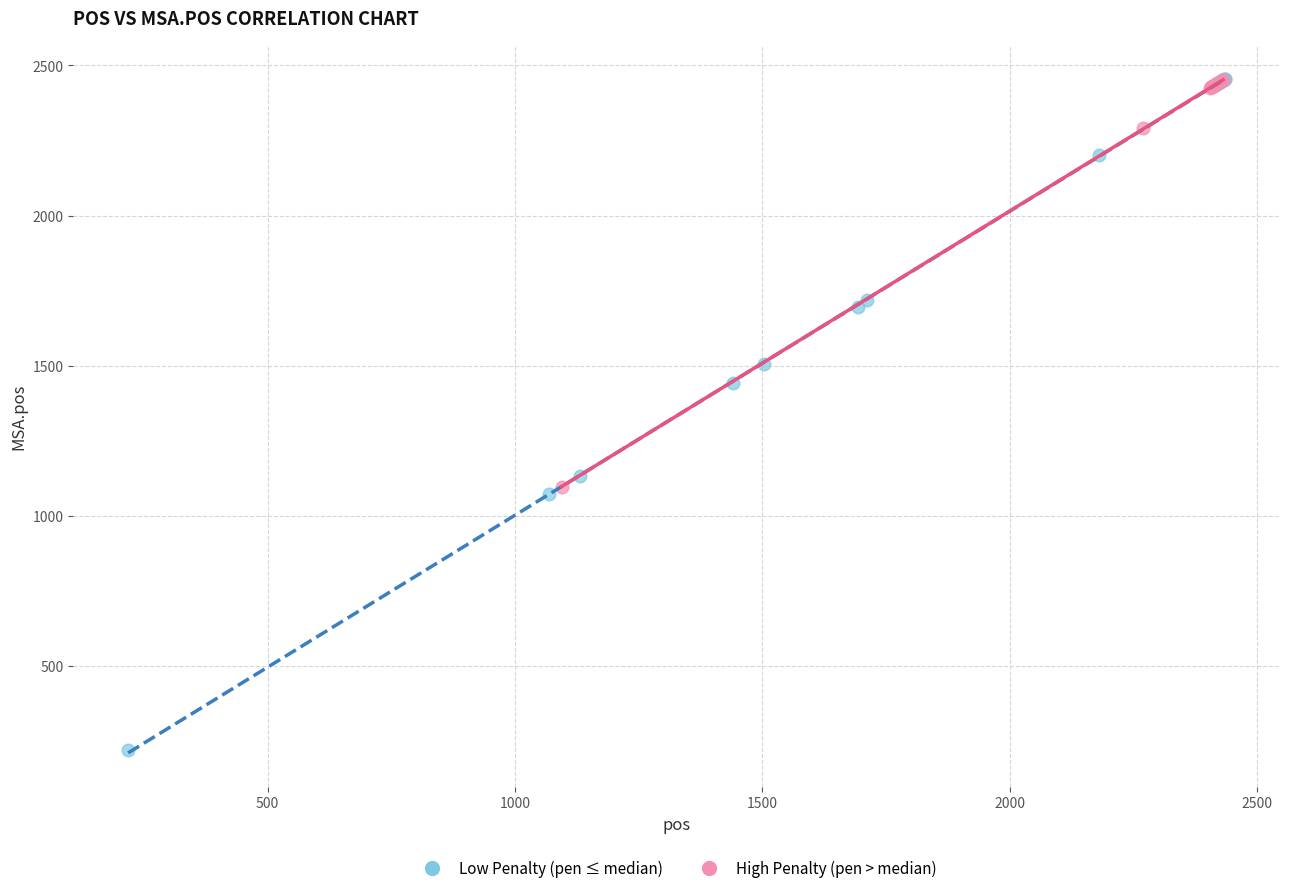

Which series has the largest Y range (max minus min)?

Low Penalty (pen ≤ median)